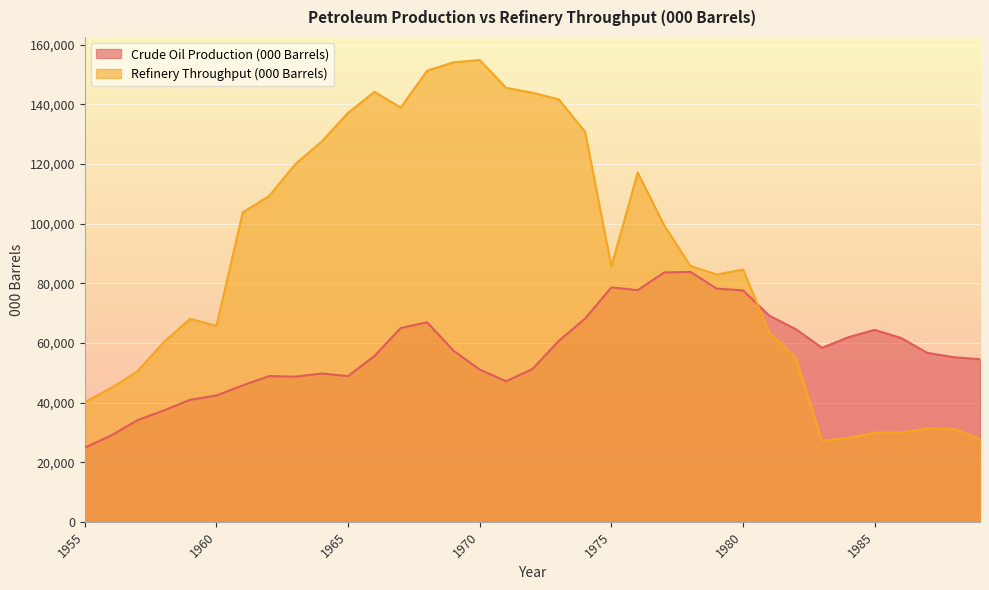

Reading right to left, what are all the values shown in this chart?

Crude Oil Production (000 Barrels): 1989=54509	1988=55208	1987=56642	1986=61652	1985=64361	1984=61897	1983=58340	1982=64621	1981=69109	1980=77608	1979=78209	1978=83809	1977=83609	1976=77673	1975=78621	1974=68136	1973=60670	1972=51211	1971=47144	1970=51043	1969=57429	1968=66904	1967=64995	1966=55603	1965=48859	1964=49731	1963=48678	1962=48867	1961=45768	1960=42357	1959=40919	1958=37355	1957=34064	1956=28929	1955=24896
Refinery Throughput (000 Barrels): 1989=27854	1988=31207	1987=31313	1986=29942	1985=29921	1984=28143	1983=27179	1982=55109	1981=63347	1980=84609	1979=82909	1978=85809	1977=99511	1976=117104	1975=85649	1974=130811	1973=141675	1972=143872	1971=145539	1970=154850	1969=154077	1968=151282	1967=138925	1966=144193	1965=137165	1964=127550	1963=120000	1962=109256	1961=103755	1960=65734	1959=68061	1958=60256	1957=50467	1956=44882	1955=40147